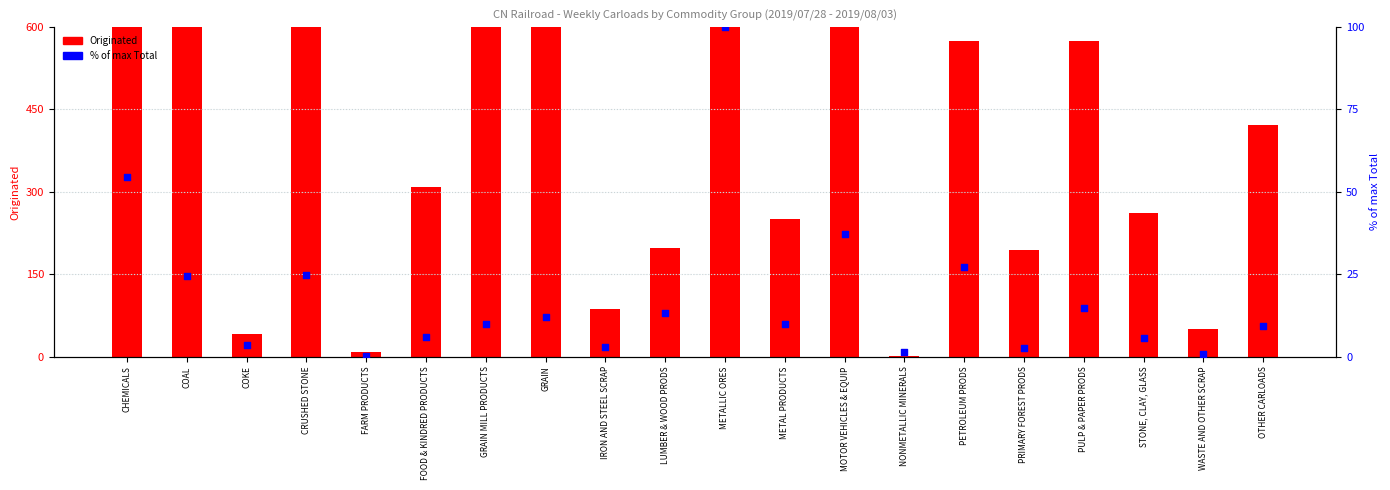

At which category is the sum across all series the highest?

METALLIC ORES